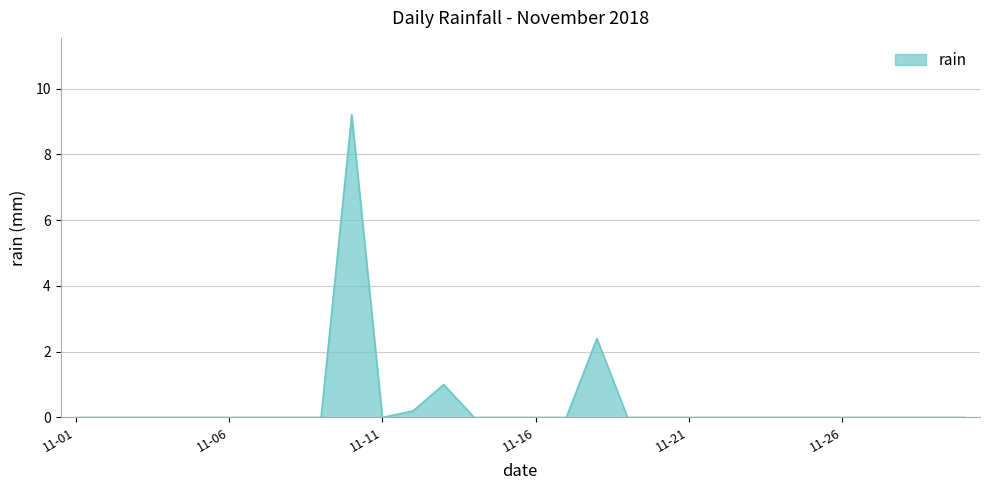

What is the difference between the maximum and minimum values?

9.2